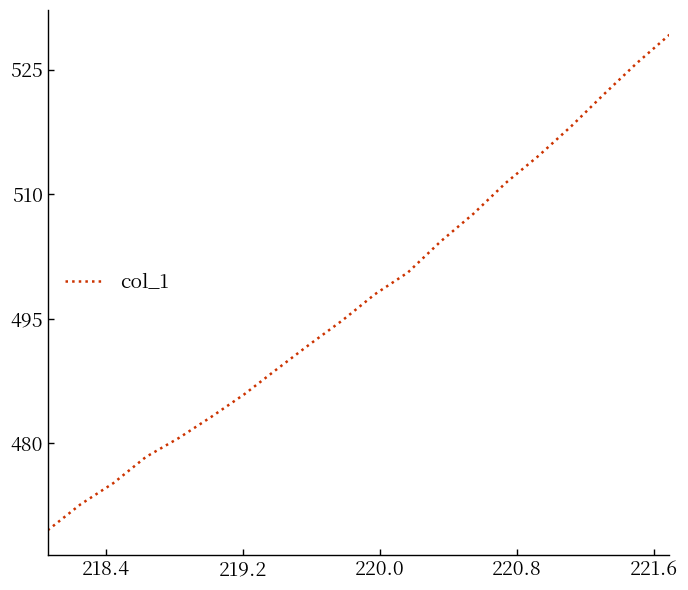

How many lines are shown in the chart?

1